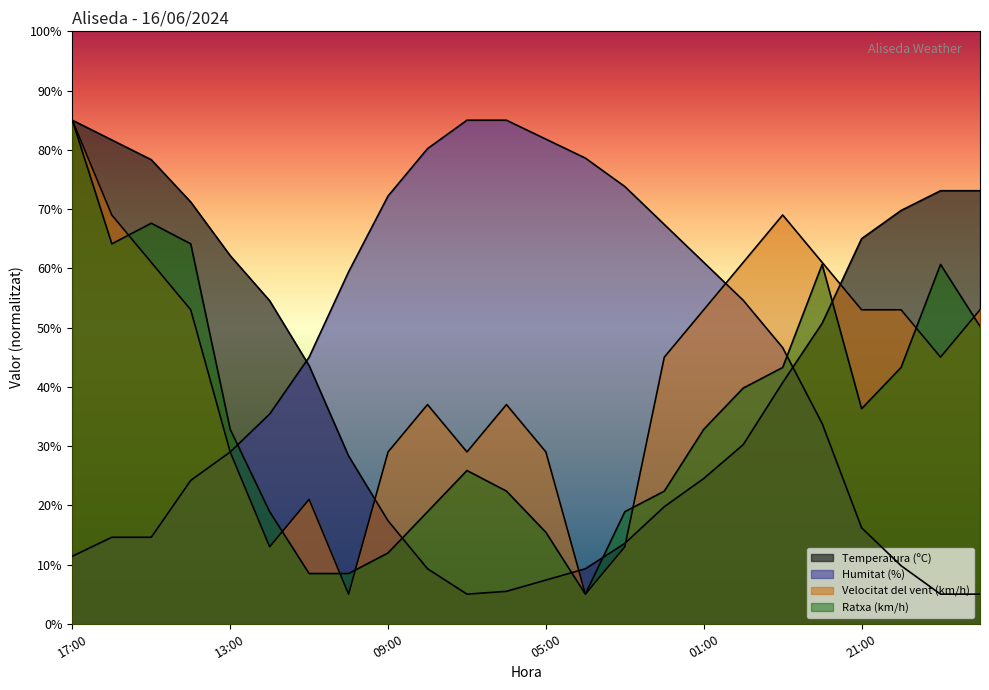

Is the value of Temperatura (ºC) at 08:00 greater than the value of Humitat (%) at 00:00?

No